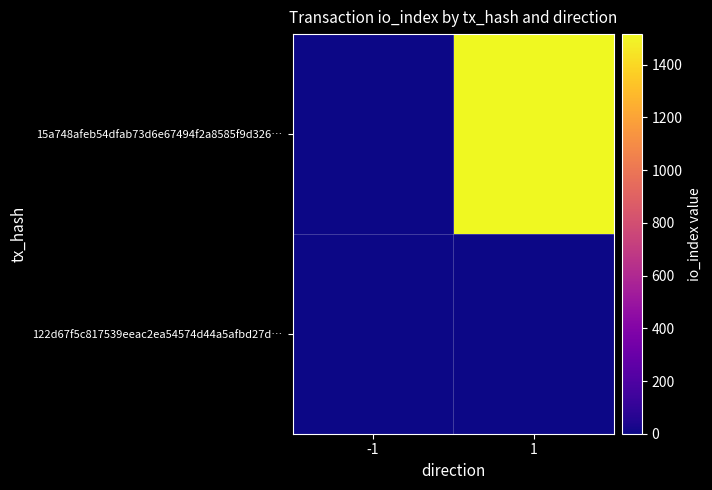

List the series in order of their overall mean, highest first.

15a748afeb54dfab73d6e67494f2a8585f9d326…, 122d67f5c817539eeac2ea54574d44a5afbd27d…